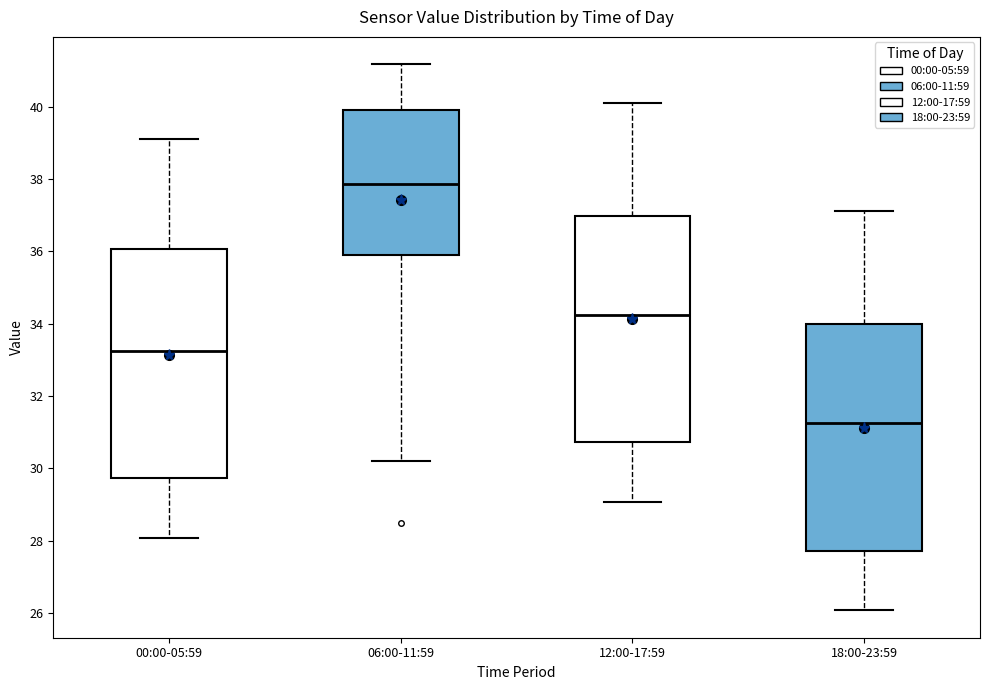

Which box has the highest median line?

06:00-11:59